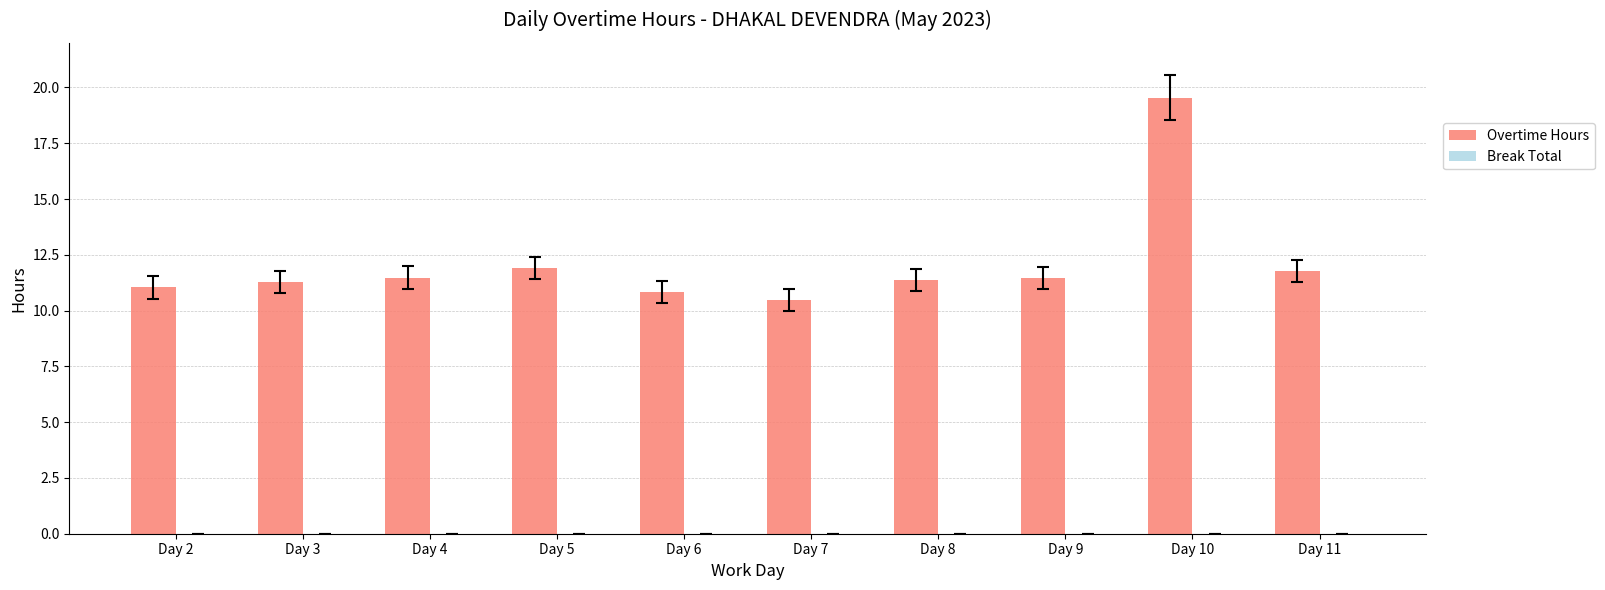

What is the value of the 4th bar from the left?

11.9